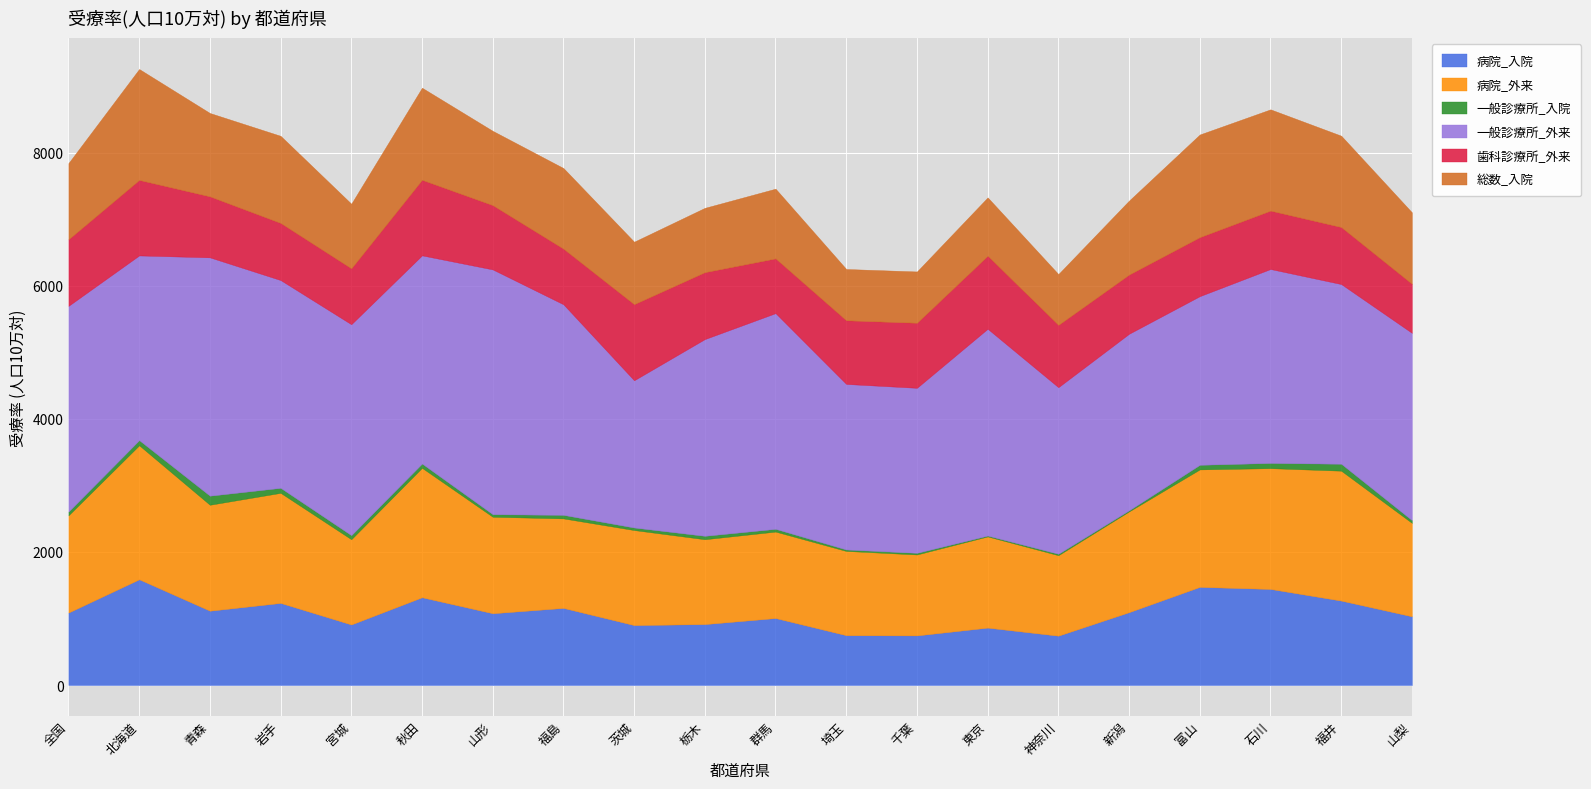

The value of 一般診療所_外来 at 山梨 is 2814. True or false?

True